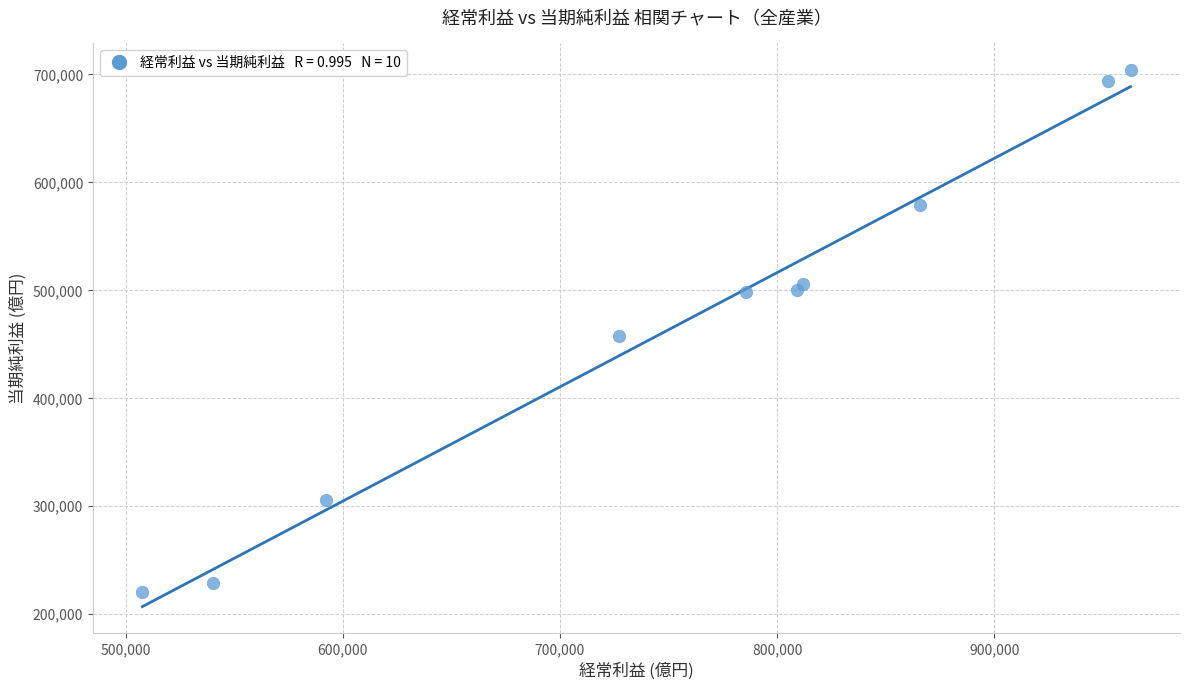

What is the average Y value?

469369